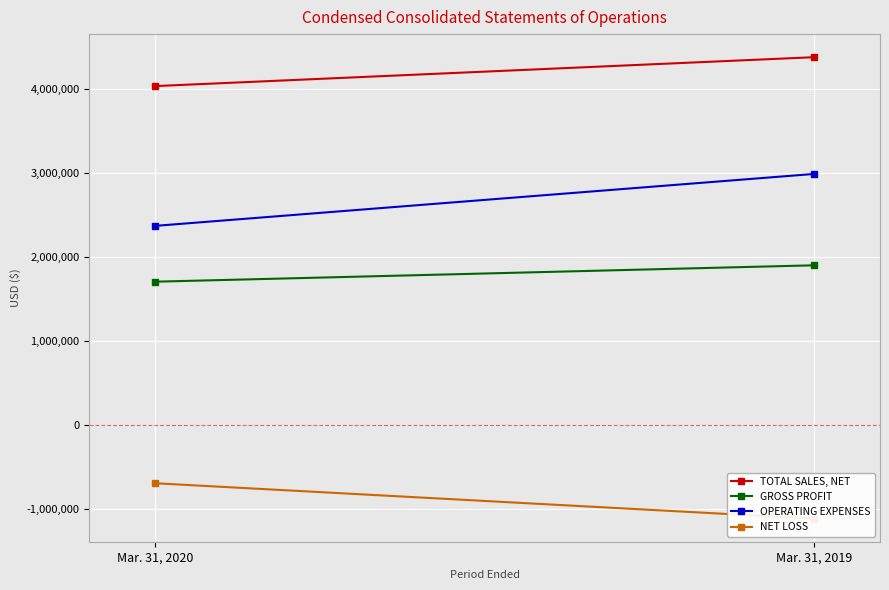

True or false: OPERATING EXPENSES has a value of 2372381 at Mar. 31, 2020.

True